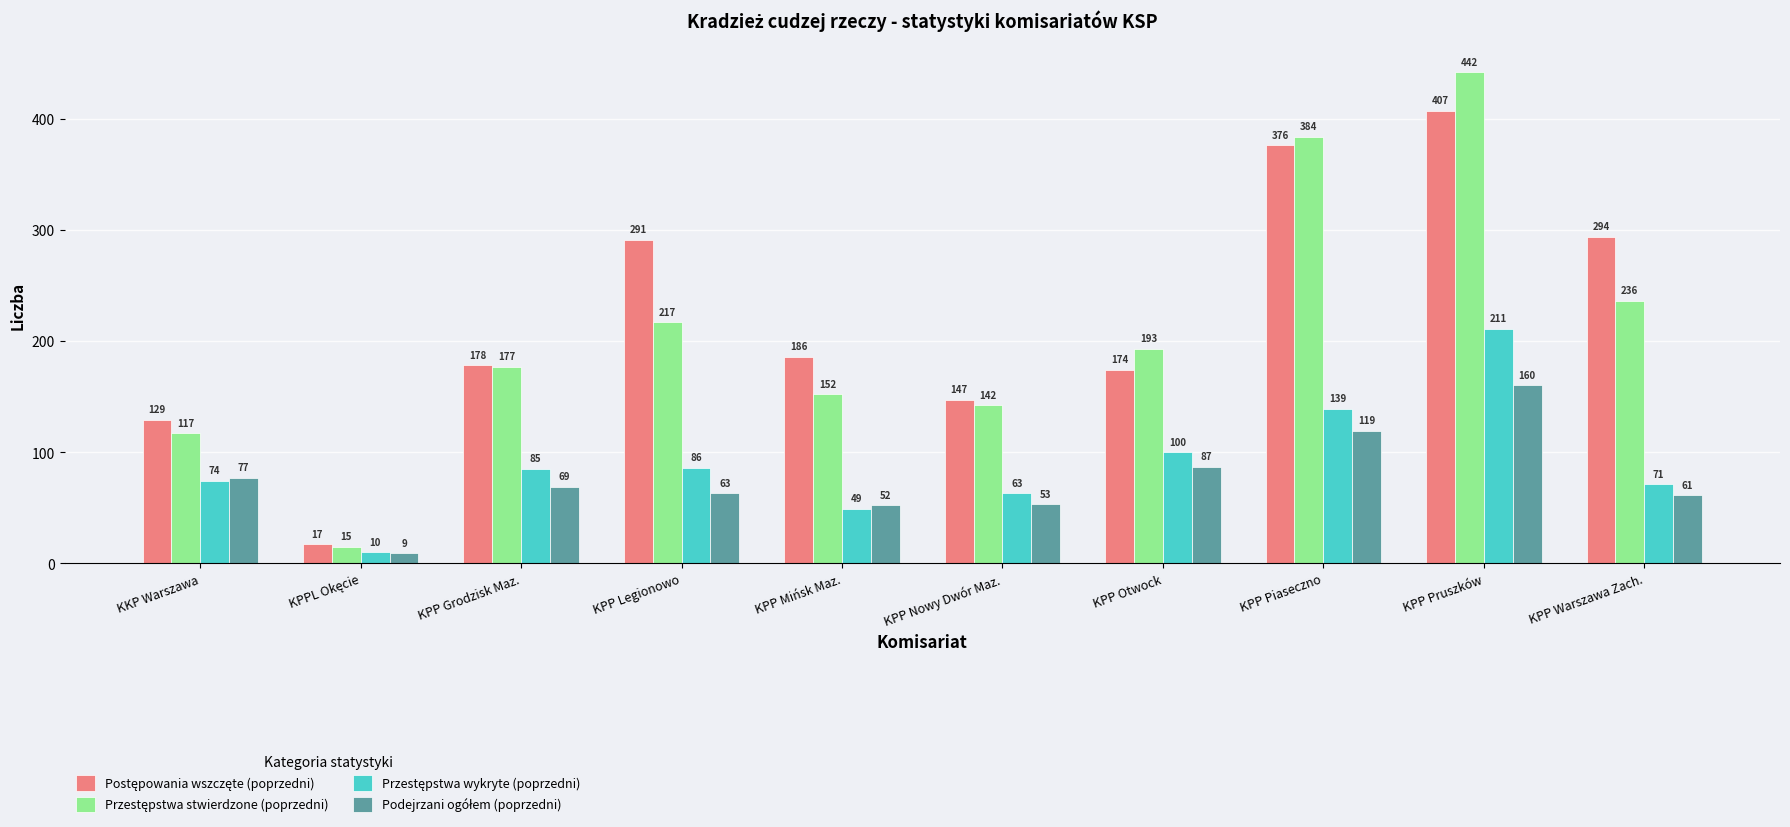

What is the spread (max minus min) of values at KPP Warszawa Zach.?

233